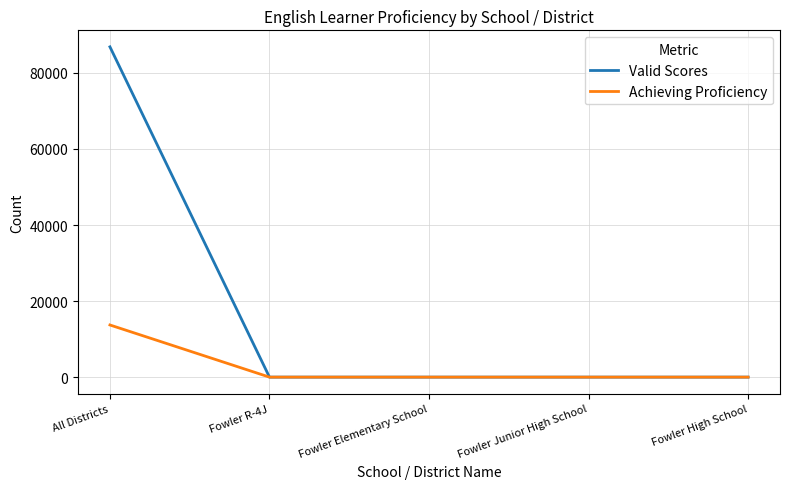

Which series has the largest total across all categories?

Valid Scores